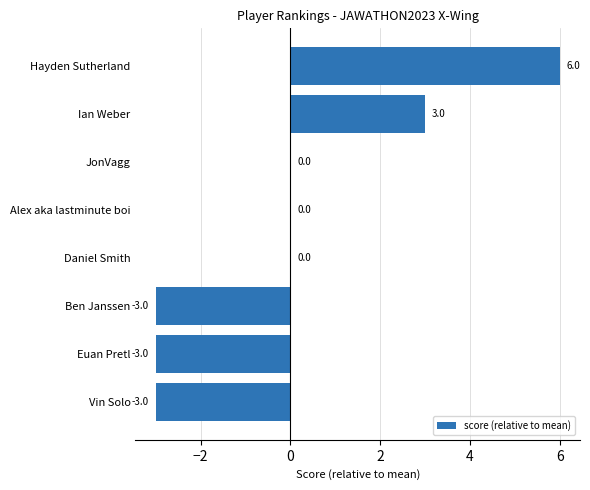

The value at Alex aka lastminute boi is 0. True or false?

True